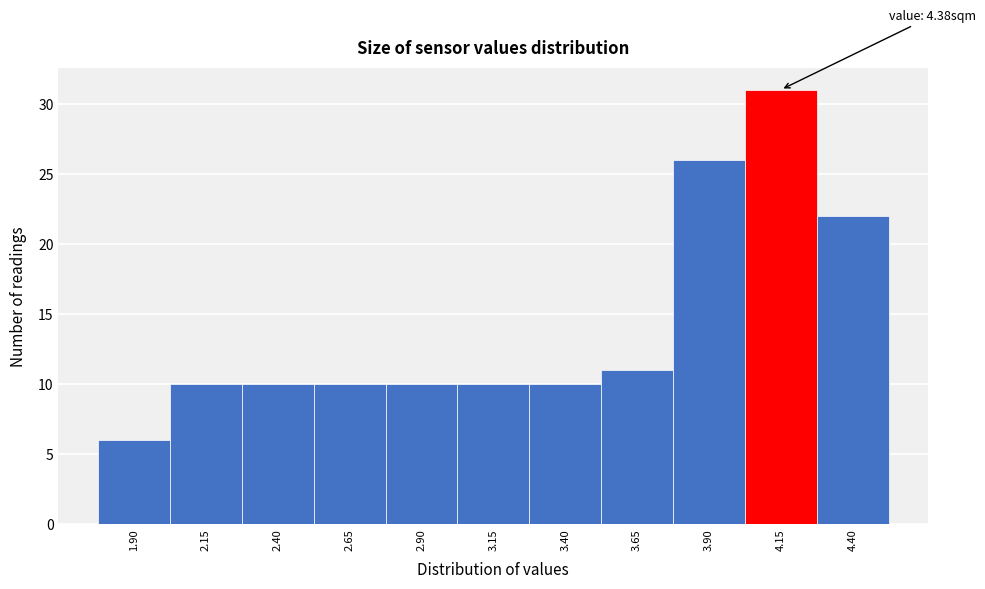

Reading right to left, what are all the values shown in this chart?

22	31	26	11	10	10	10	10	10	10	6